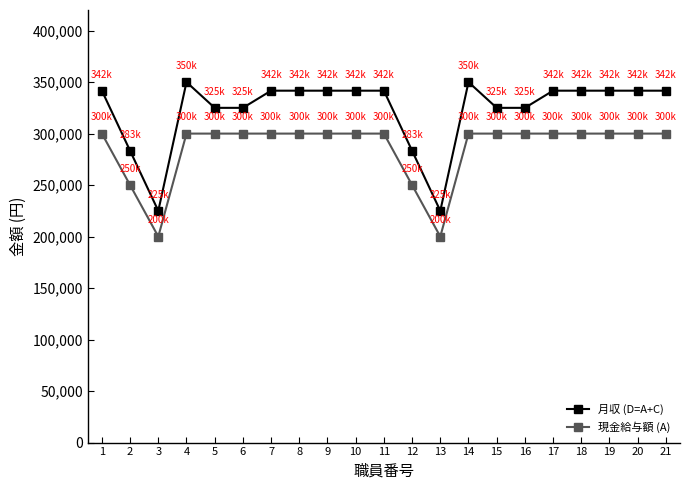

What is the maximum value for 月収 (D=A+C)?

350000.0